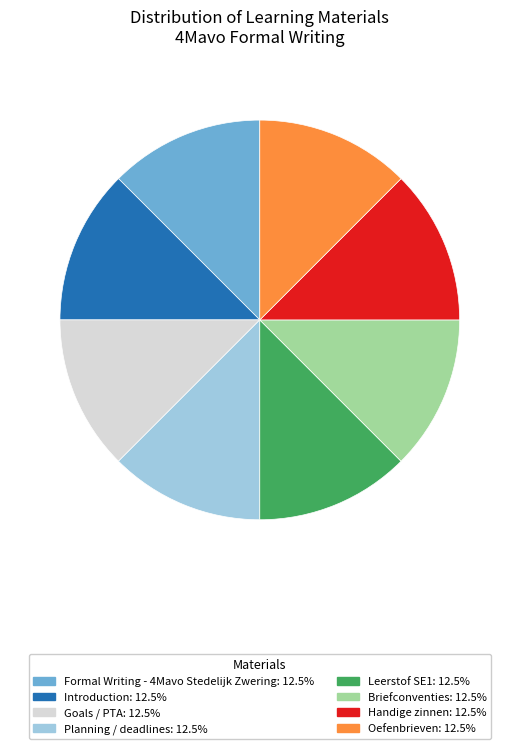

Is the sum of Briefconventies and Goals / PTA greater than half?

No